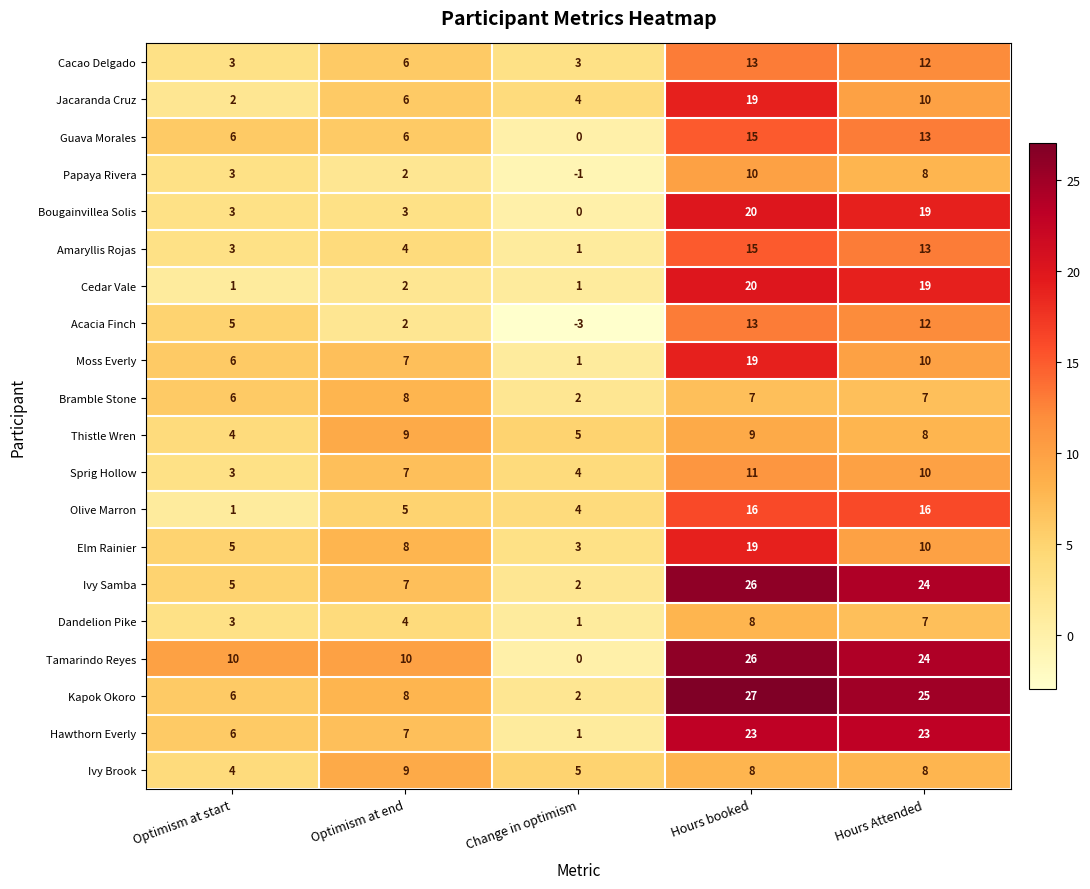

List the labels in order of Dandelion Pike value, largest first.

Hours booked, Hours Attended, Optimism at end, Optimism at start, Change in optimism